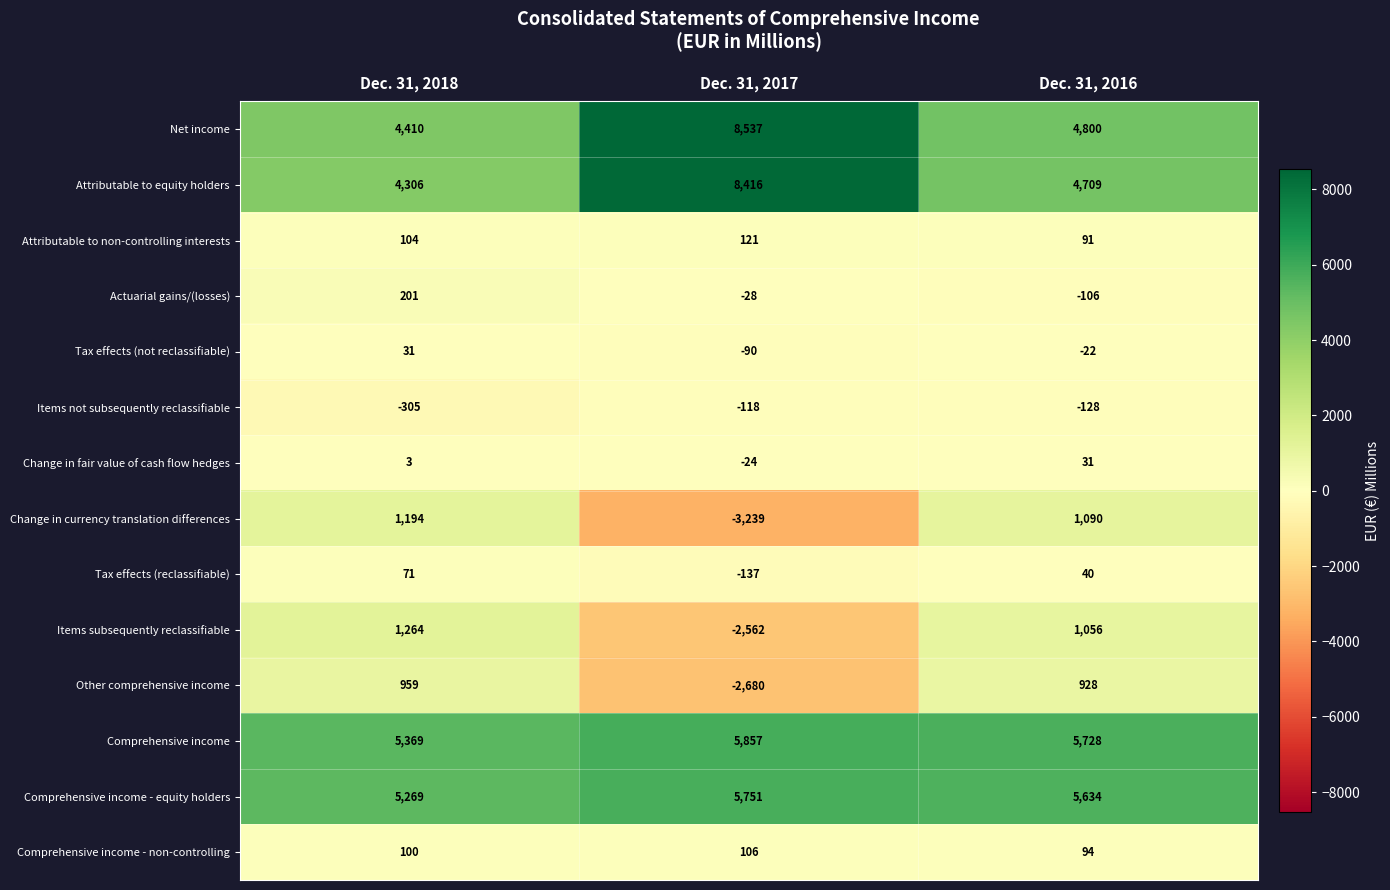

What is the total value across all series at Dec. 31, 2018?

22976